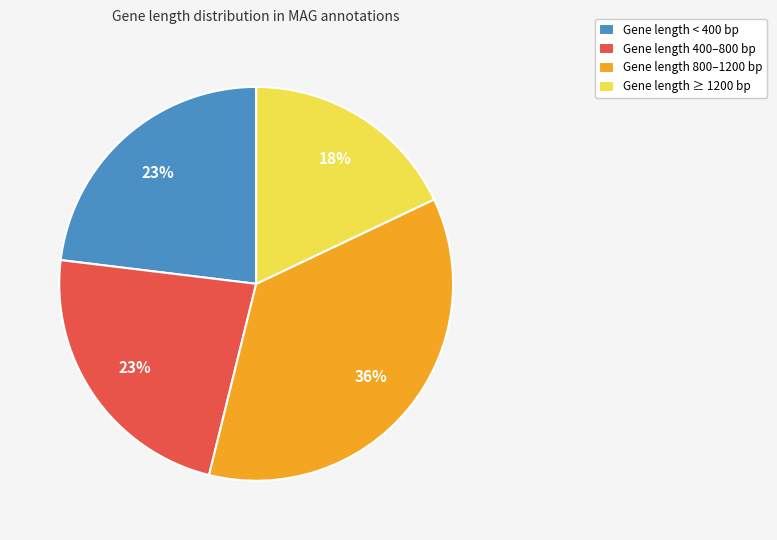

To the nearest percent, what percentage of the pie is Gene length 800–1200 bp?

36%